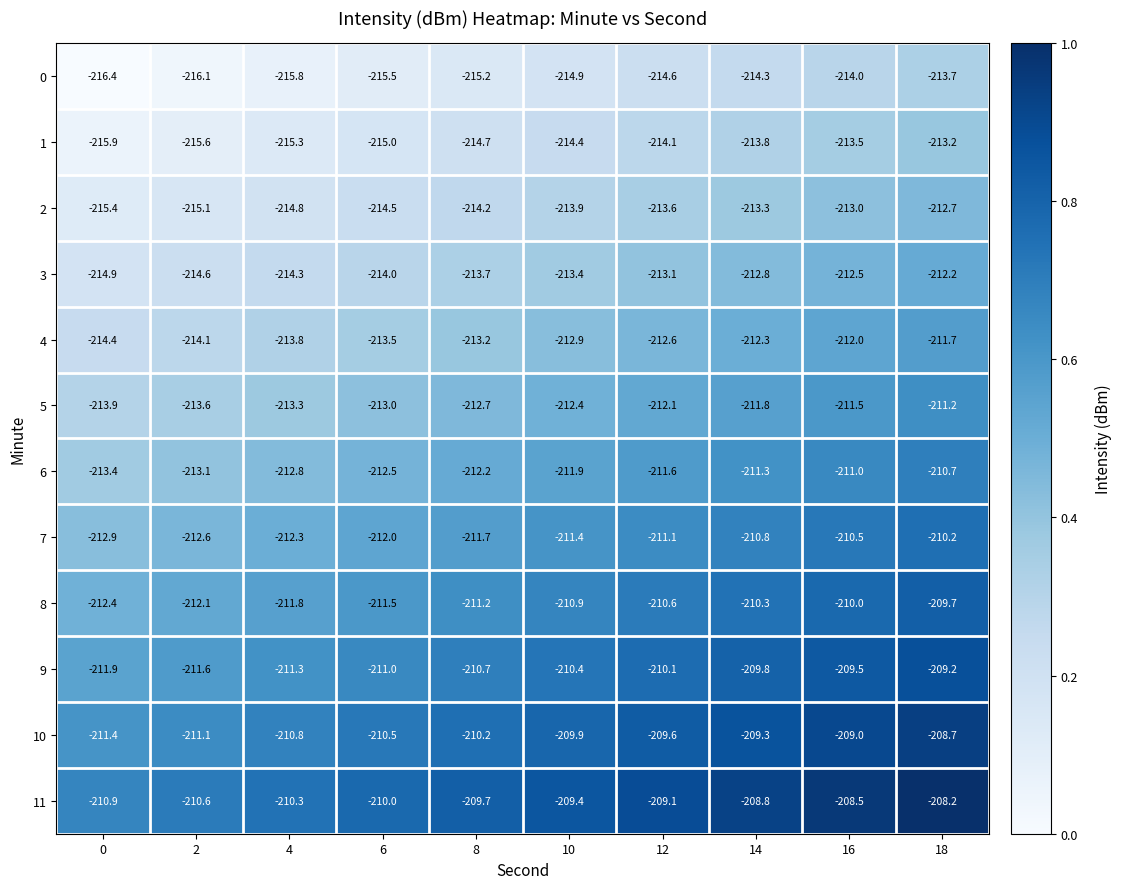

What is the total value across all series at 6?

-2553.0